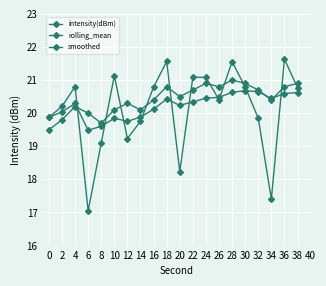

Does the chart have visible grid lines?

Yes